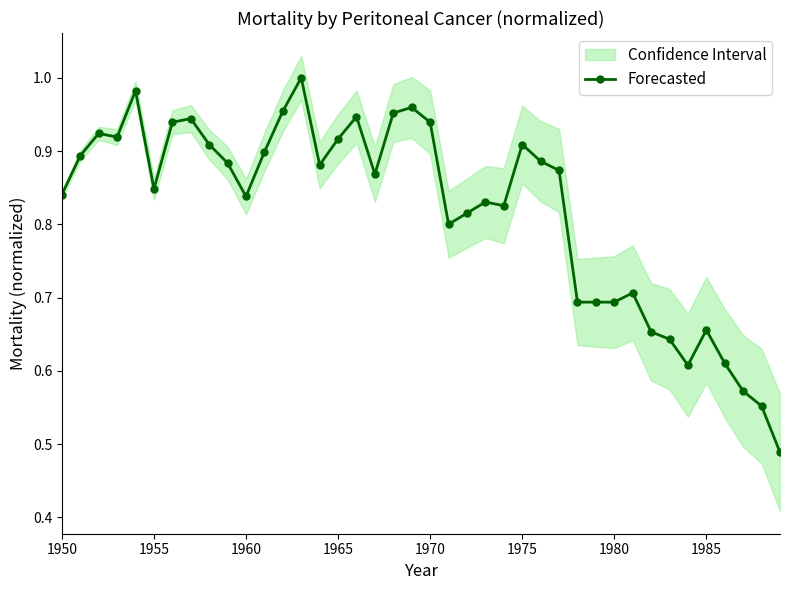

True or false: Forecasted has more than 0 points higher than both neighbors.

True